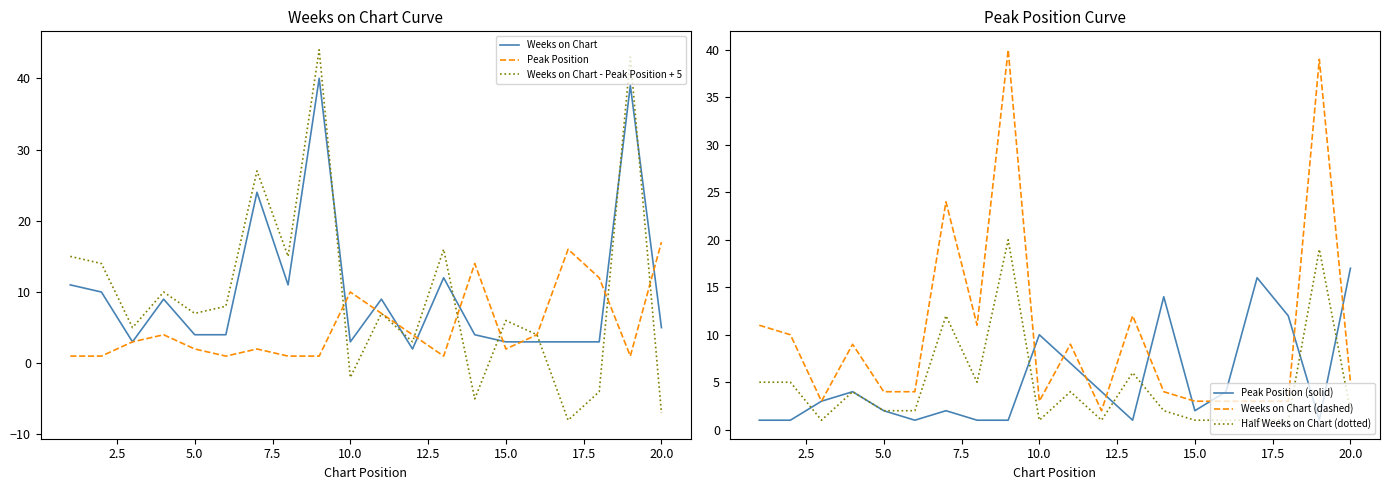

What is the maximum value for Peak Position?

17